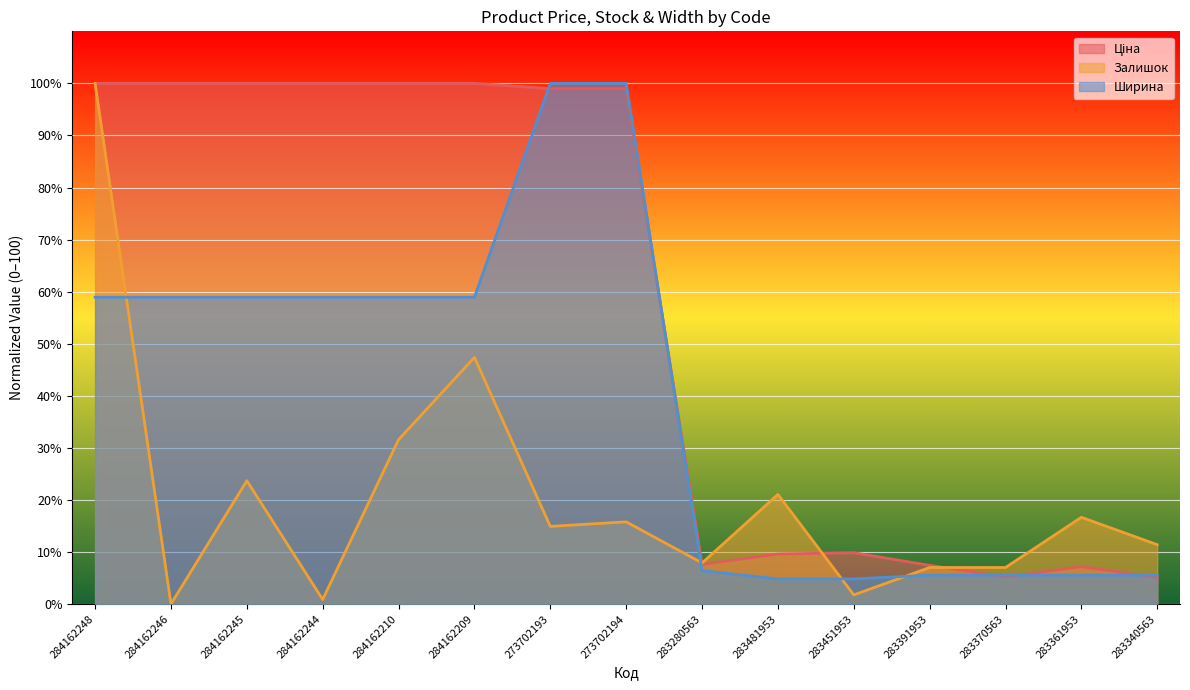

At 283361953, list the series in order from largest to smallest.

Залишок, Ціна, Ширина